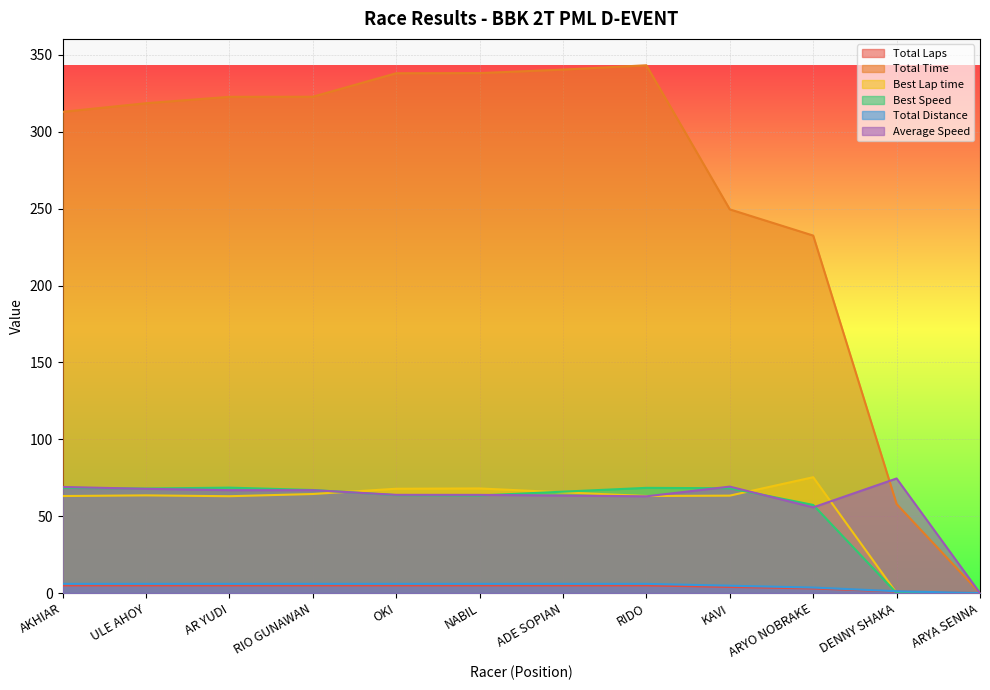

True or false: Total Time and Total Distance cross at least once.

False